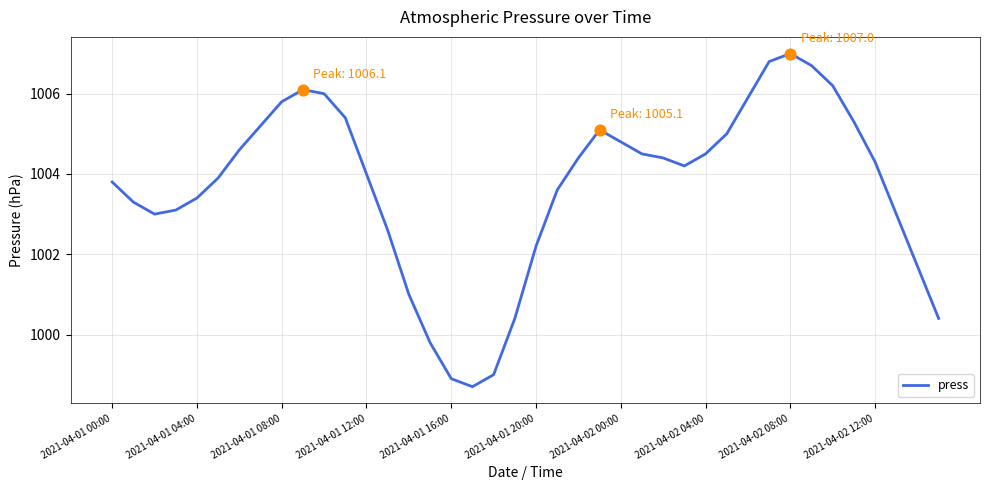

What is the minimum value shown in the chart?

998.7